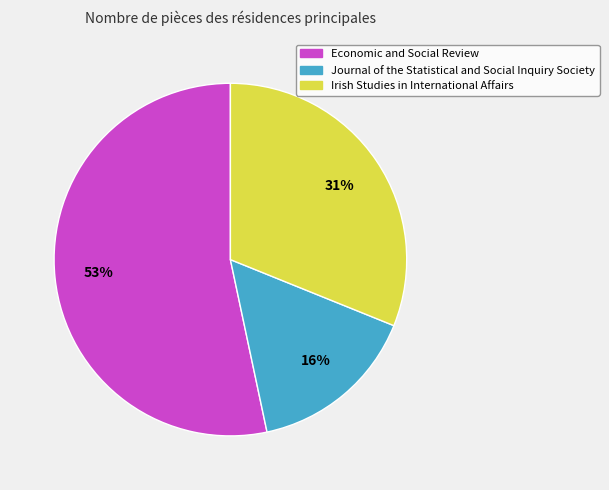

Which category has the smallest portion of the pie?

Journal of the Statistical and Social Inquiry Society